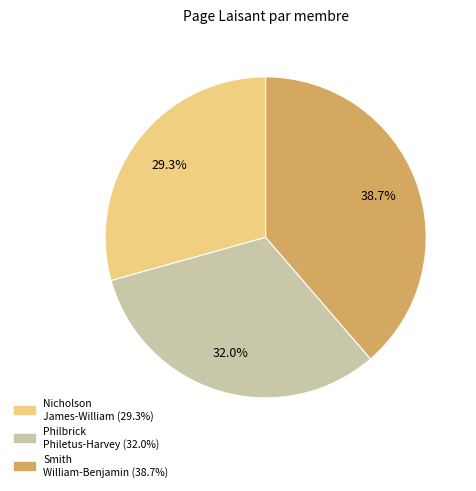

Is there any slice that represents more than half of the pie?

No